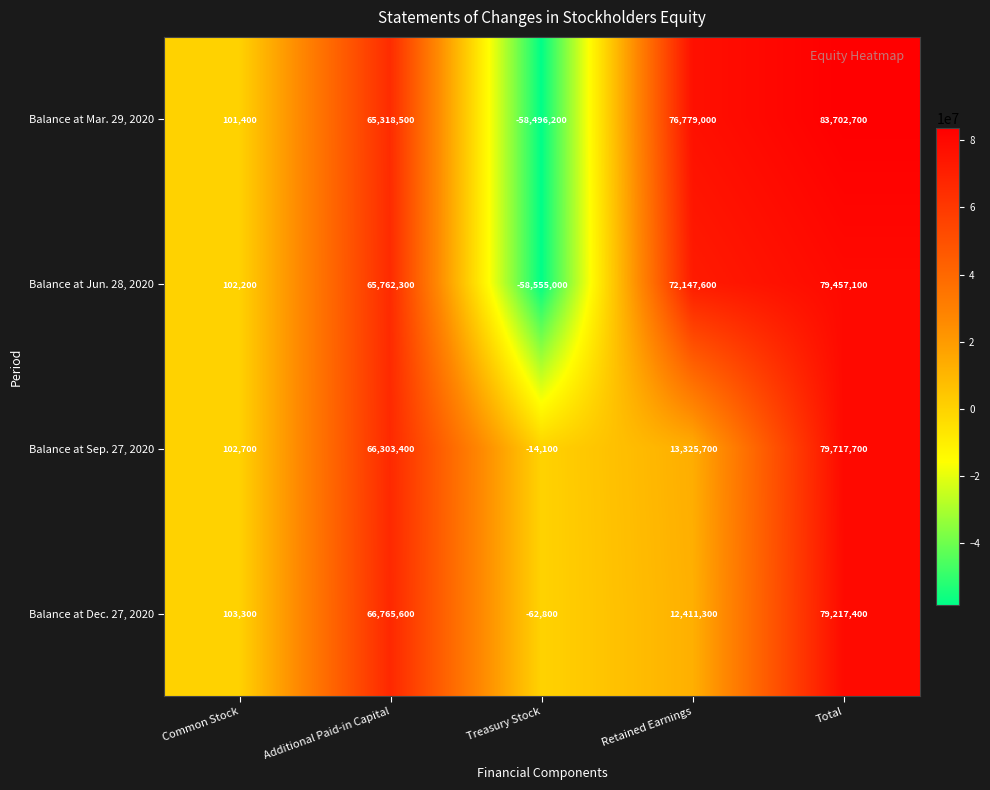

How many values in Balance at Mar. 29, 2020 are below zero?

1